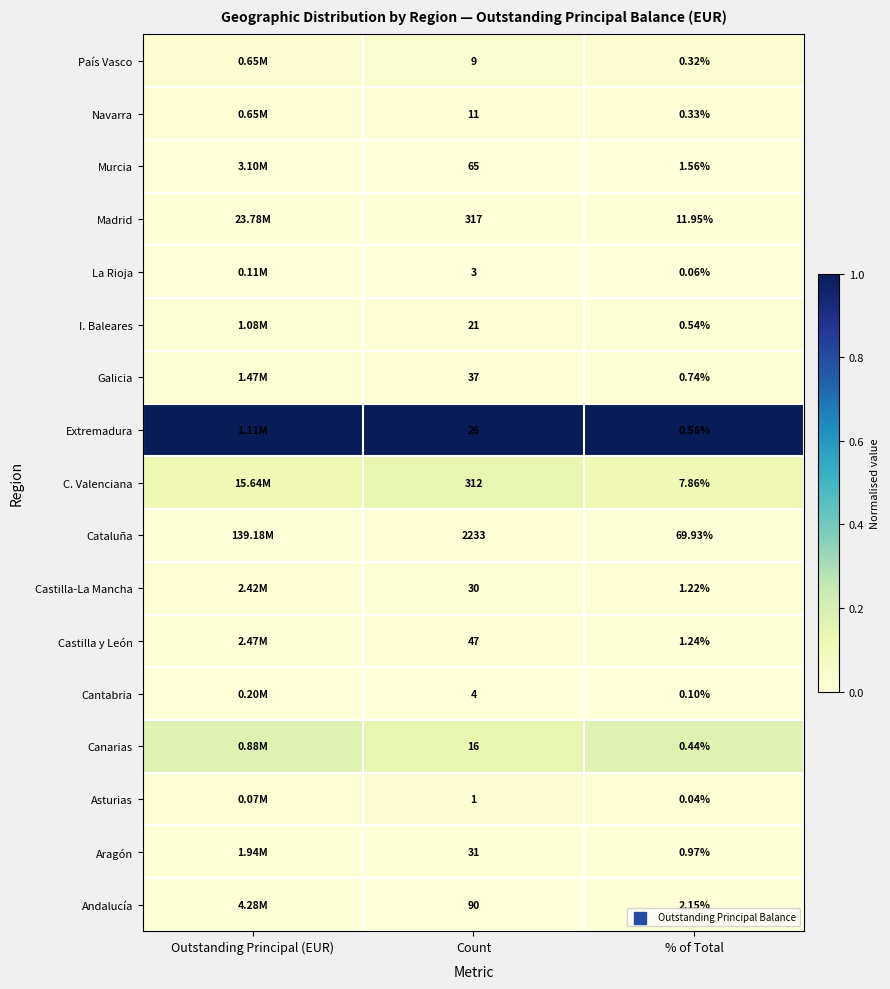

Is the value of C. Valenciana at % of Total greater than the value of Castilla y León at Count?

No